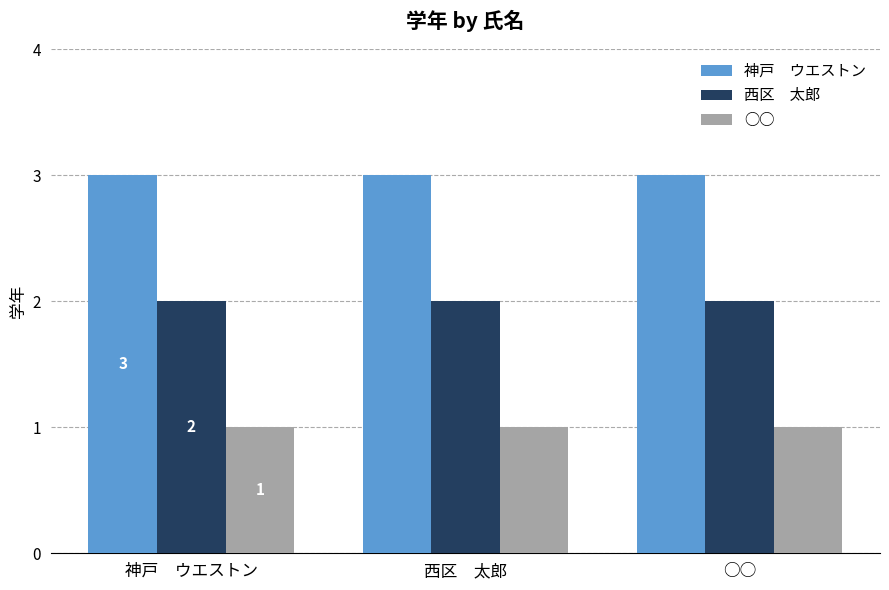

What is the total value across all series at ○○?

6